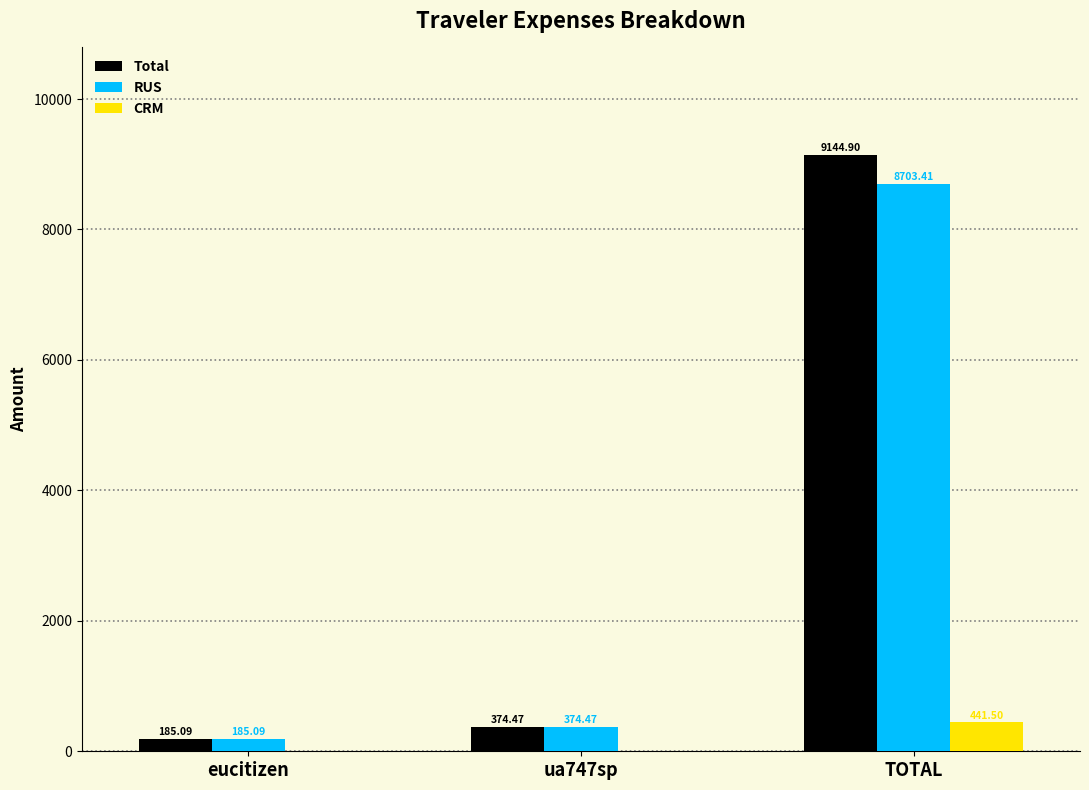

What is the difference between the CRM values at ua747sp and TOTAL?

441.5